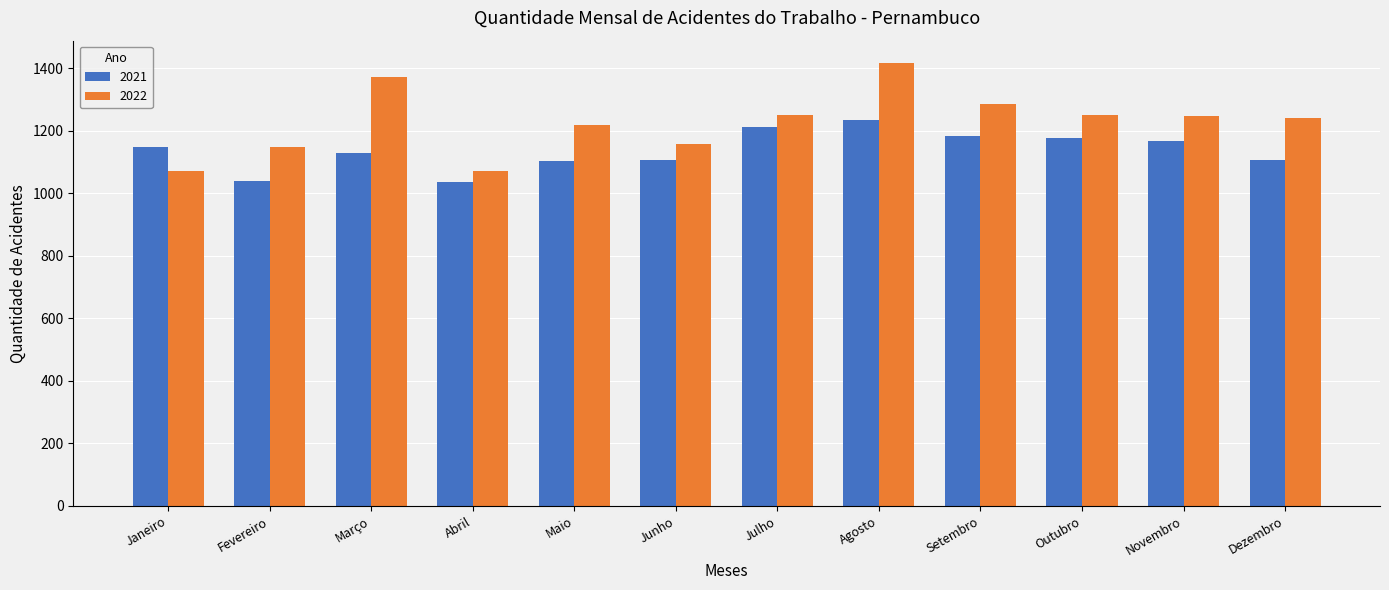

The 2021 series shows 1183 at Setembro. True or false?

True